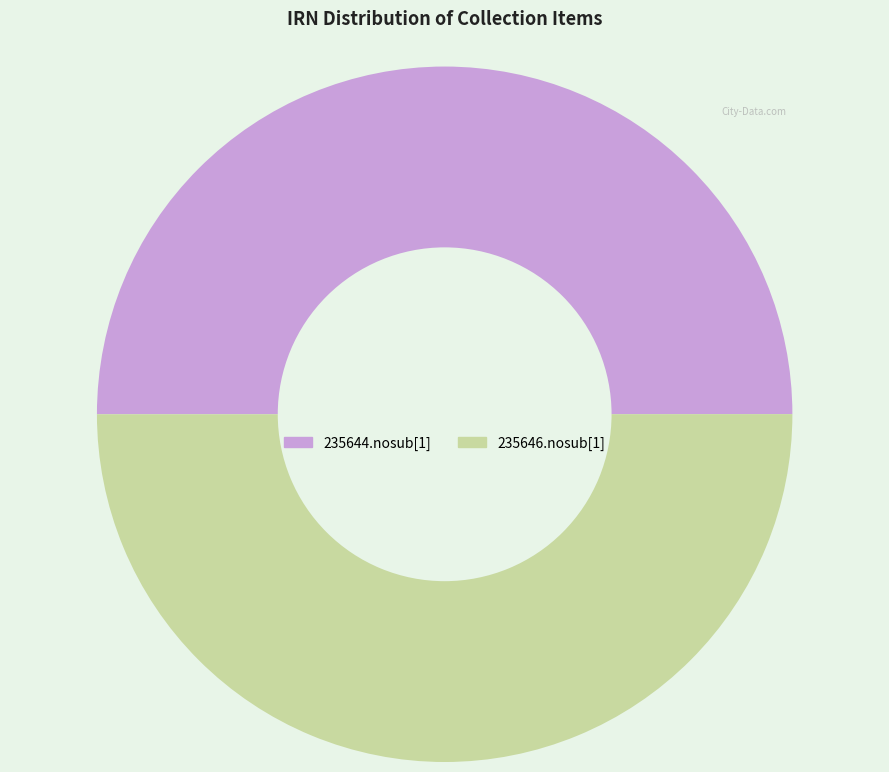

Combined, do 235646.nosub[1] and 235644.nosub[1] account for over 50%?

Yes